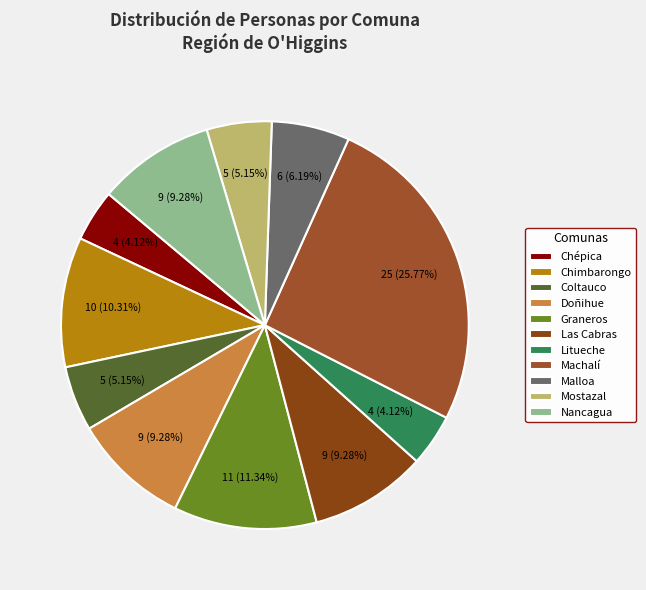

To the nearest percent, what is the difference between the largest and smallest slice percentages?

22%